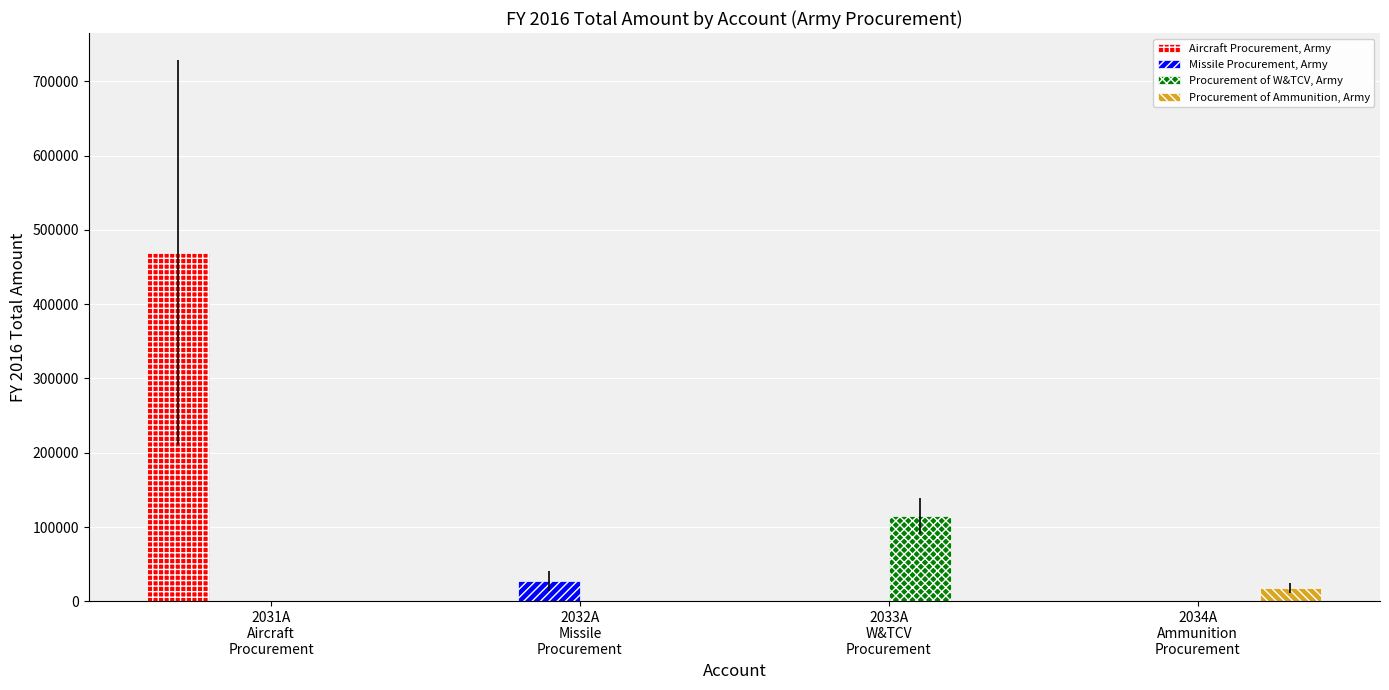

How many groups of bars are there?

4